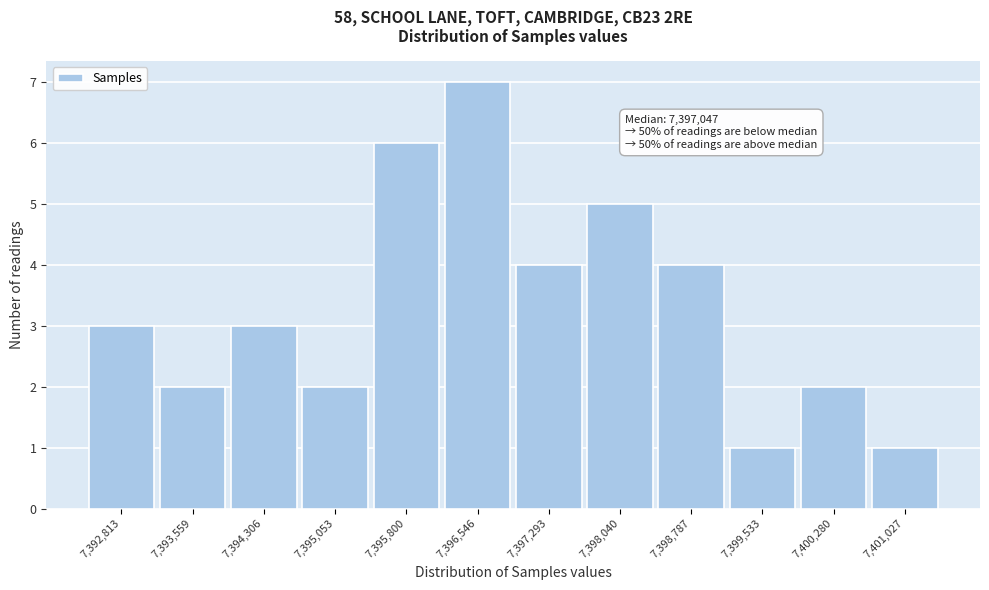

Reading left to right, list all the values displayed in this chart.

3	2	3	2	6	7	4	5	4	1	2	1